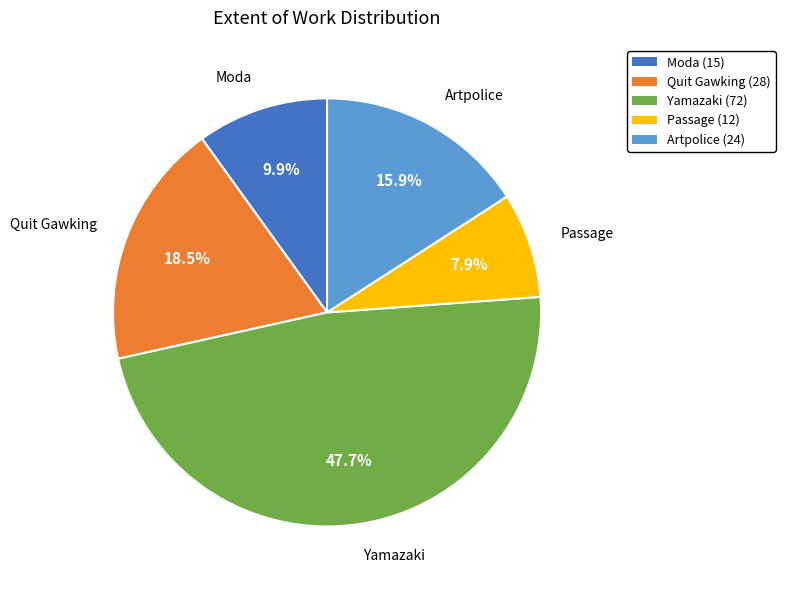

Which slice is the smallest?

Passage (12)